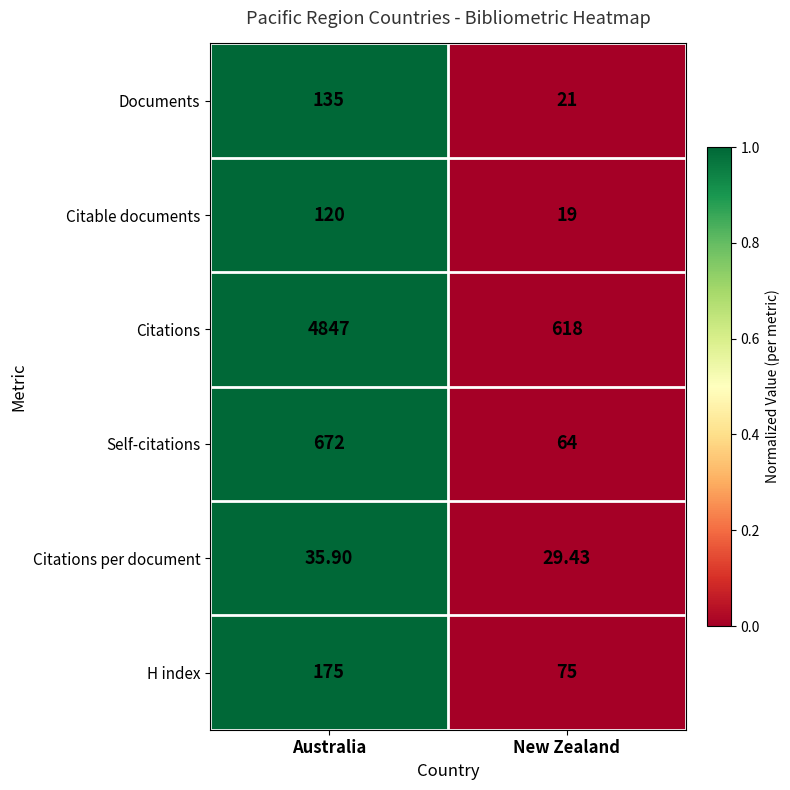

Which series has the widest spread of values?

Citations